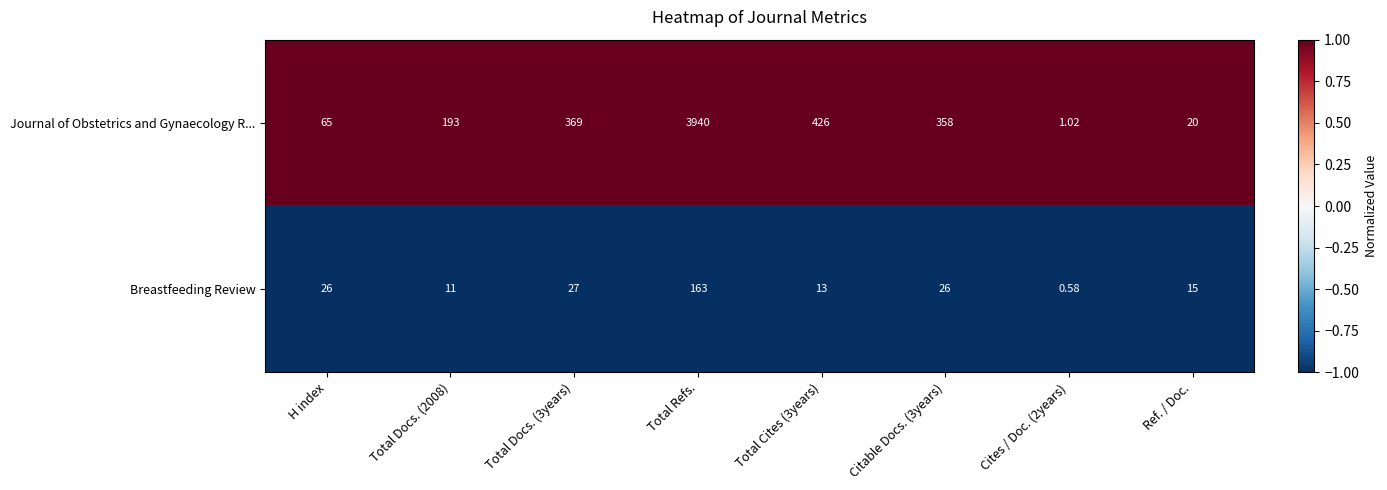

At Citable Docs. (3years), list the series in order from smallest to largest.

Breastfeeding Review, Journal of Obstetrics and Gynaecology R...